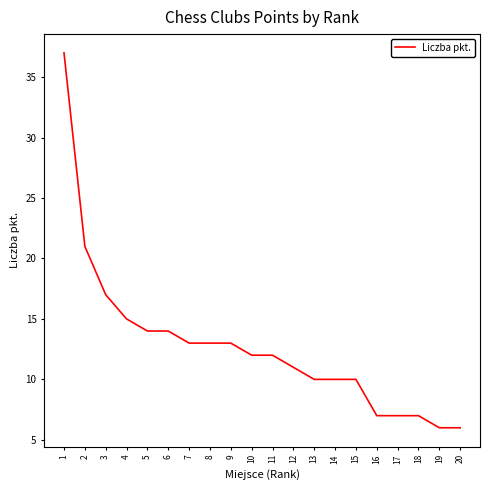

The chart shows a value of 10 at 18. True or false?

False